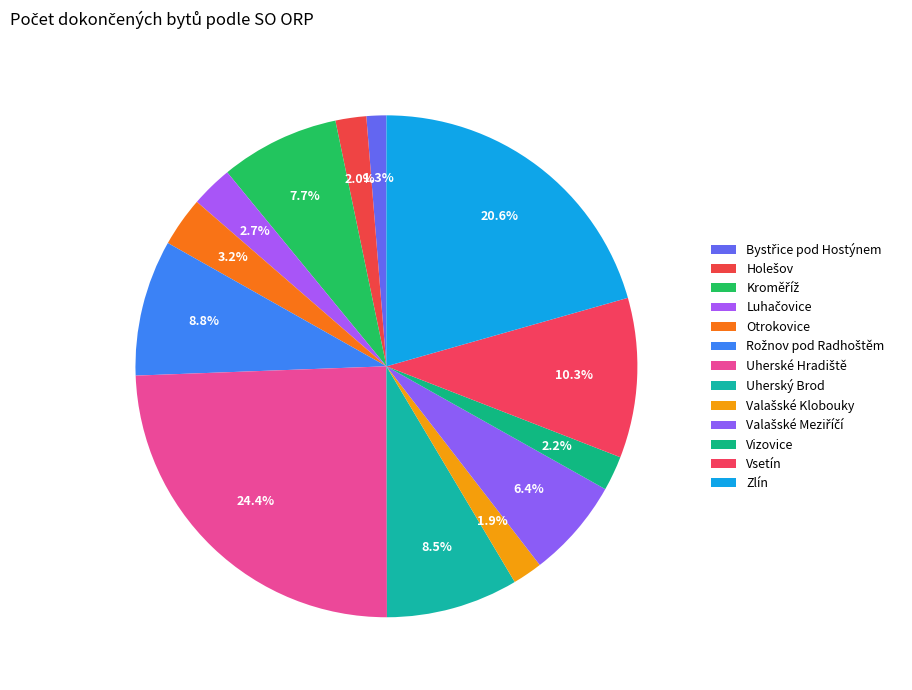

True or false: Otrokovice accounts for 1% of the total.

False